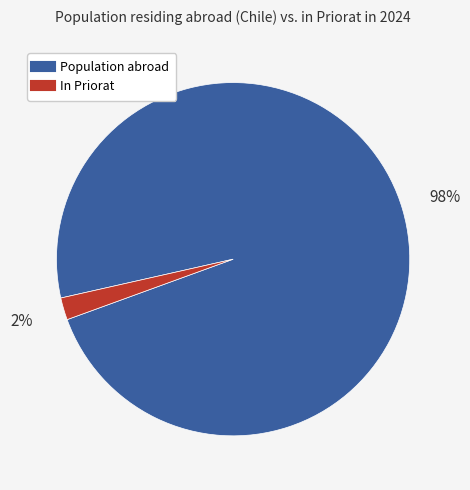

To the nearest percent, what is the average slice percentage?

50%